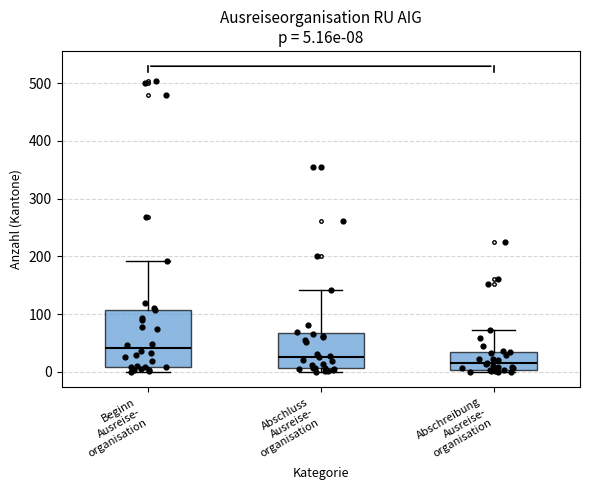

Which box is the tallest, from its lower edge to its upper edge?

Beginn Ausreise- organisation